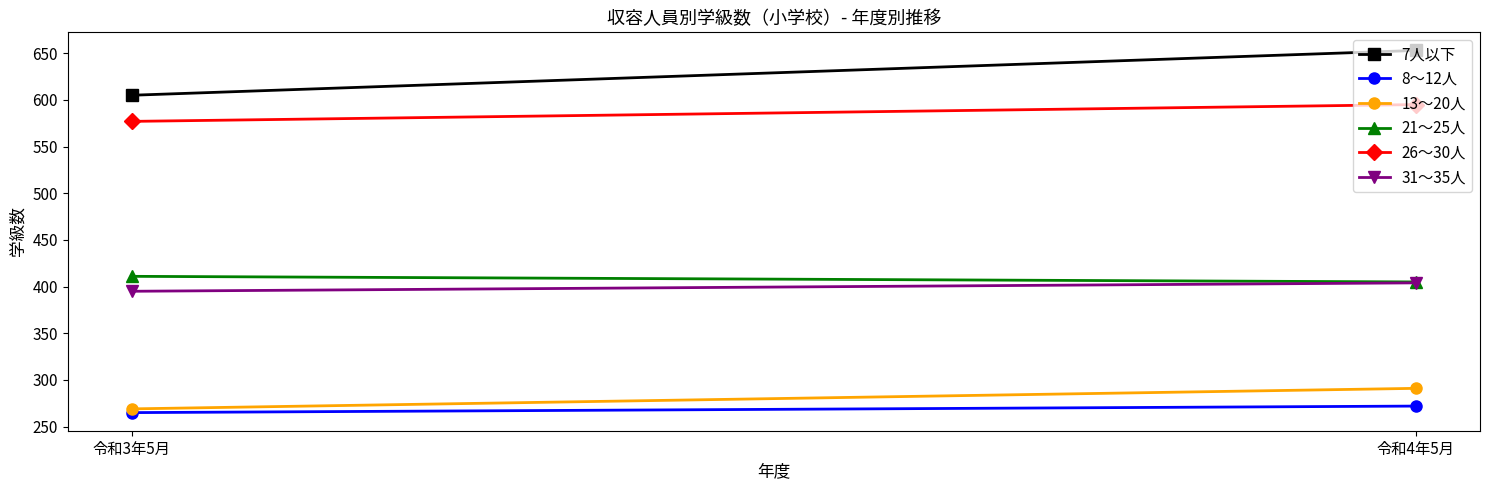

What is the smallest value displayed?

265